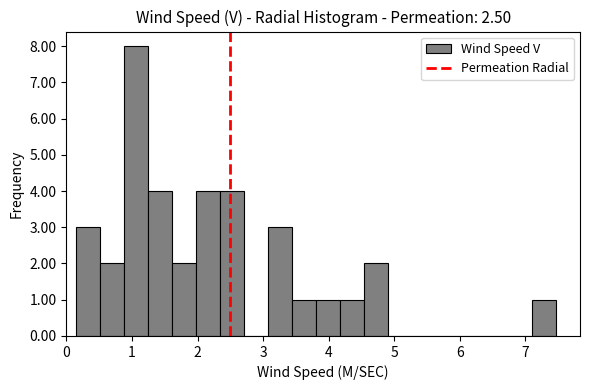

Read against the x-axis, roughly where is the centre of the tallest bar?

1.1